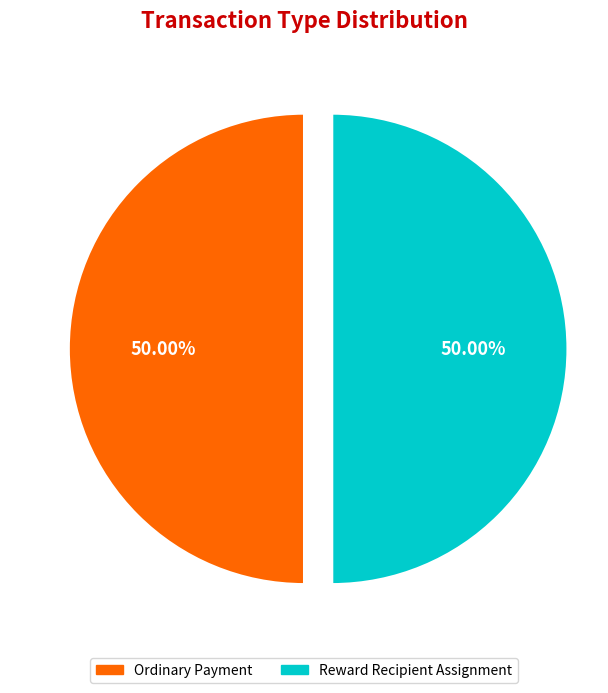

Is it true that Reward Recipient Assignment is 13% of the pie?

False